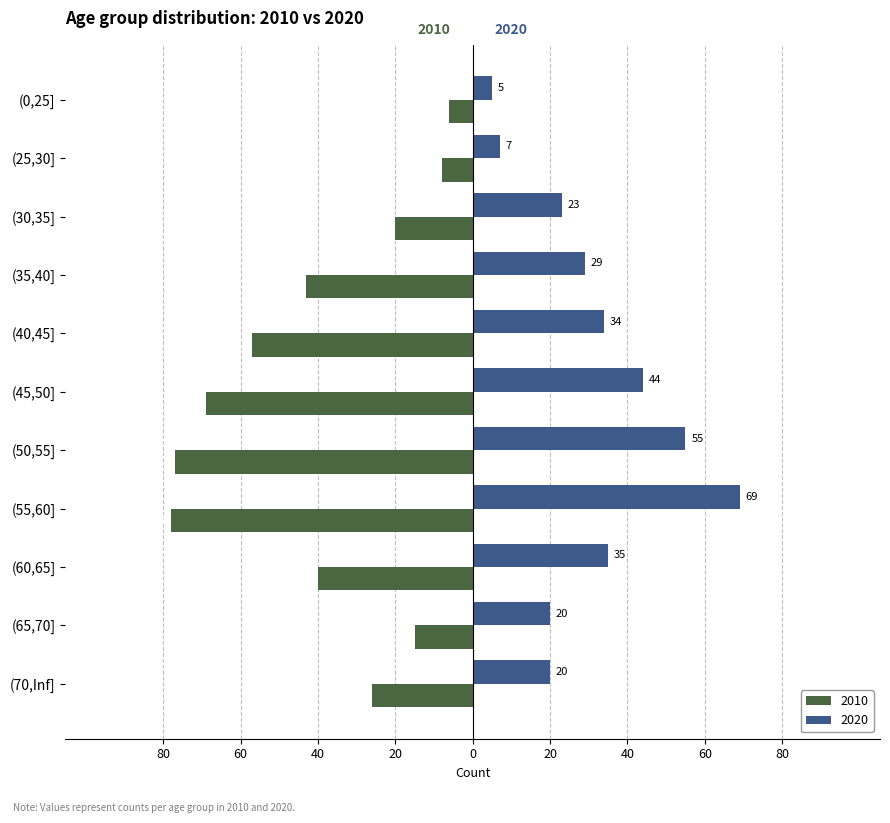

What is the total value across all series at (65,70]?

5